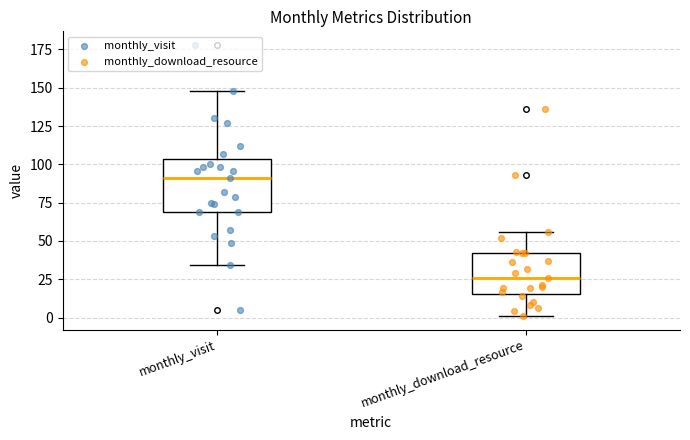

Reading left to right, transcribe this box plot: for each box, give where its median line is, the range the box spans, and where its two whiskers end, as read against the y-axis. The values are not printed on the chart, so give them approximately, as read against the axis.

monthly_visit: median 90, box 70 to 105, whiskers 35 to 150
monthly_download_resource: median 25, box 15 to 40, whiskers 0 to 55